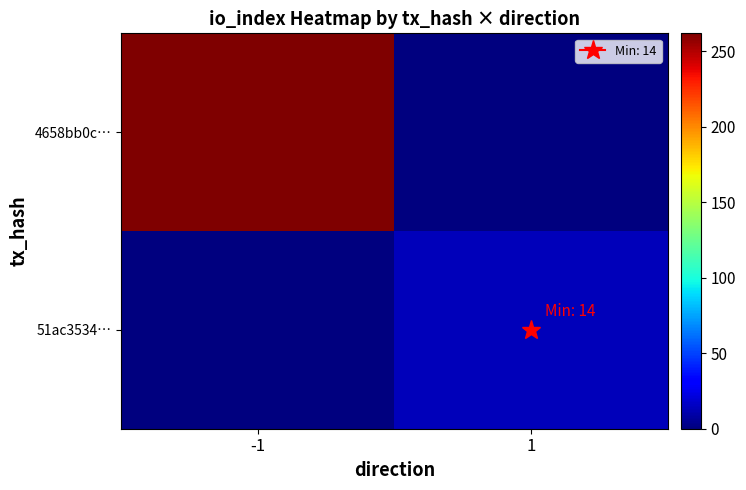

Reading left to right, extract all data points from this chart.

4658bb0c…: -1=262	1=0
51ac3534…: -1=0	1=14